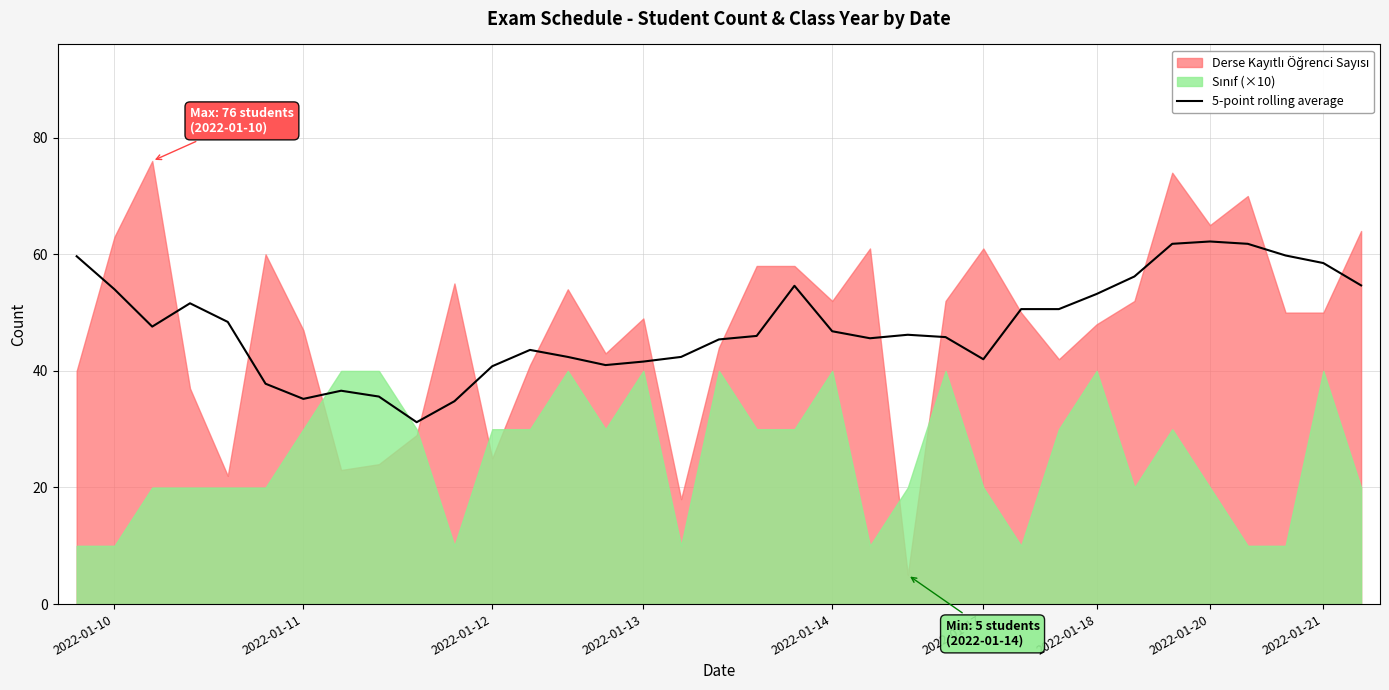

How many values exceed 46?

18